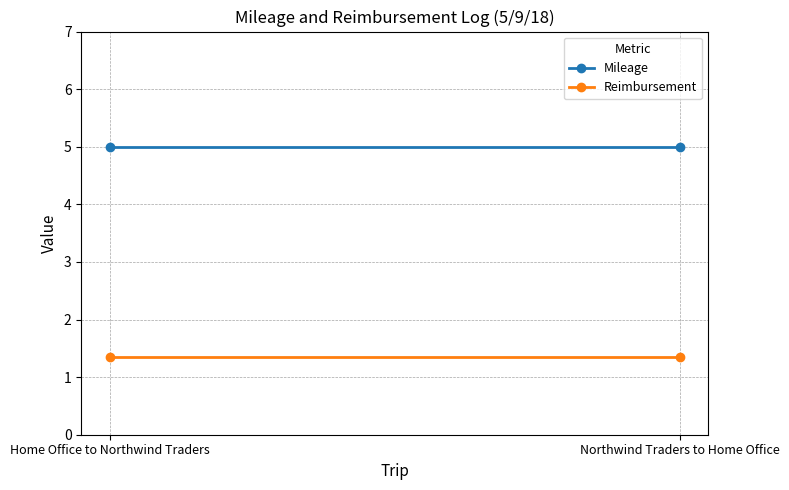

What is the greatest value displayed?

5.0